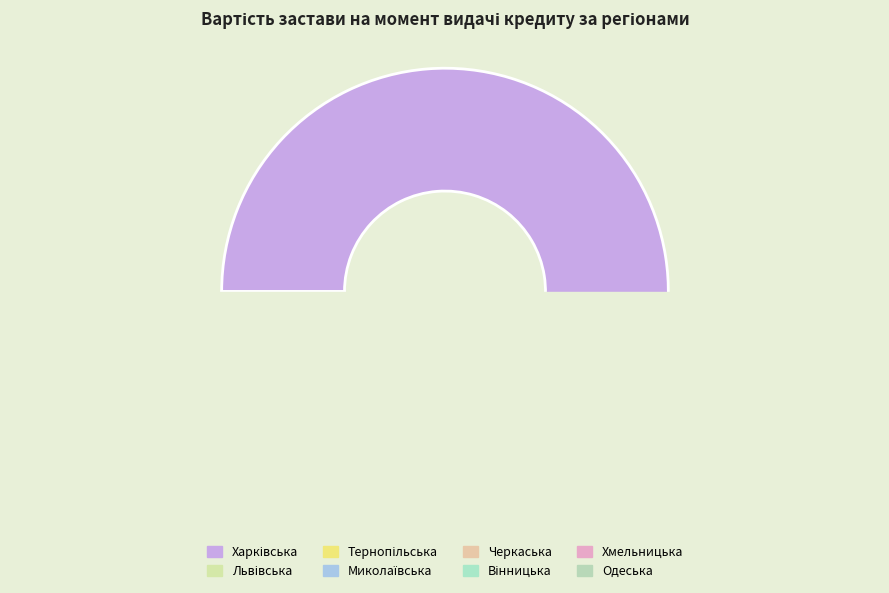

To the nearest percent, what is the difference between the largest and smallest slice percentages?

95%